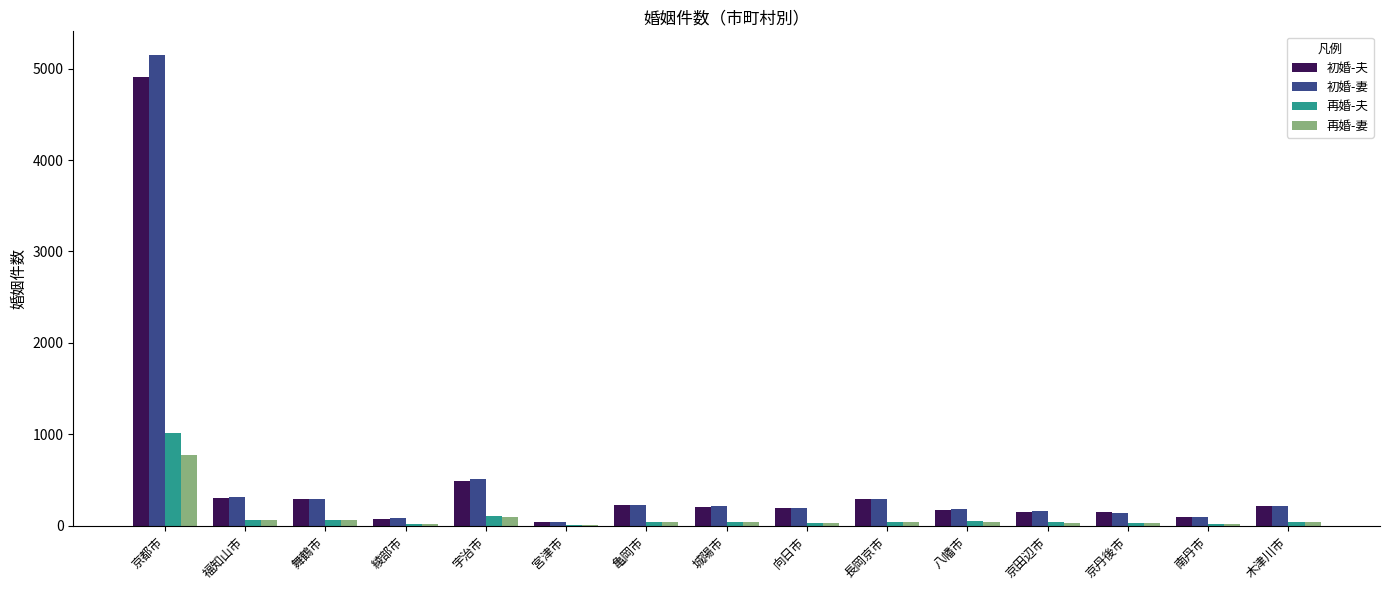

At which category is the sum across all series the highest?

京都市